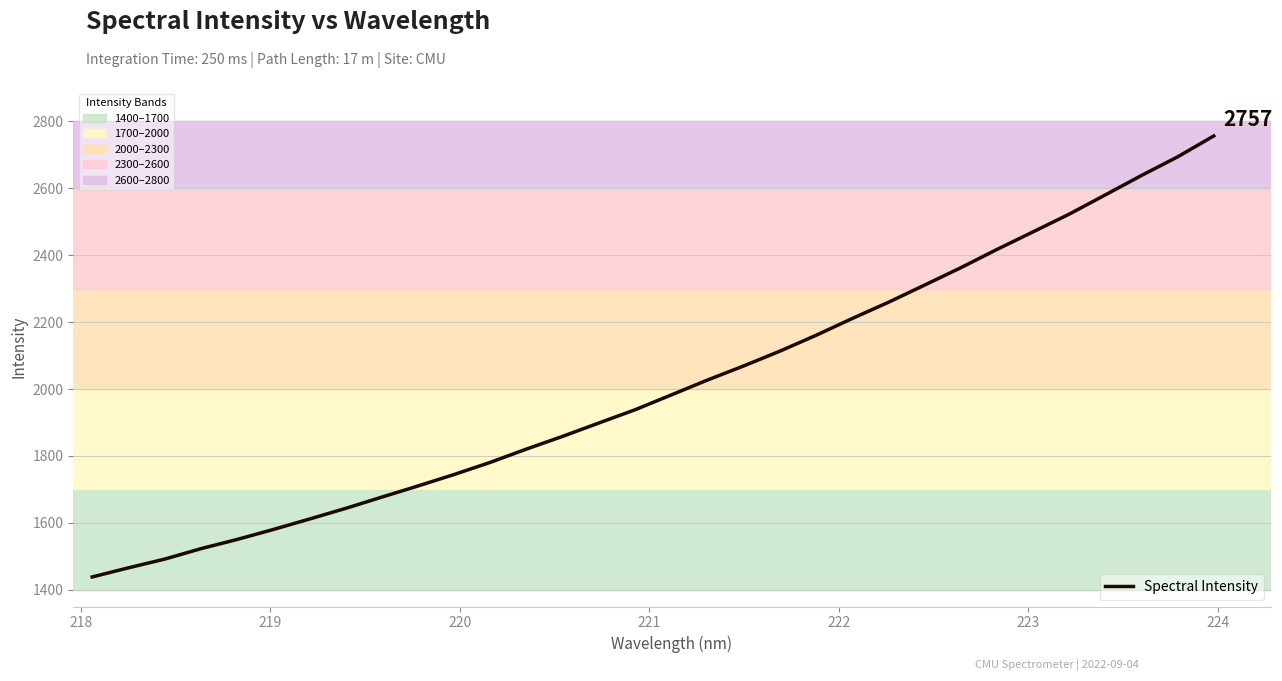

True or false: the data has more than 0 interior local peaks.

False